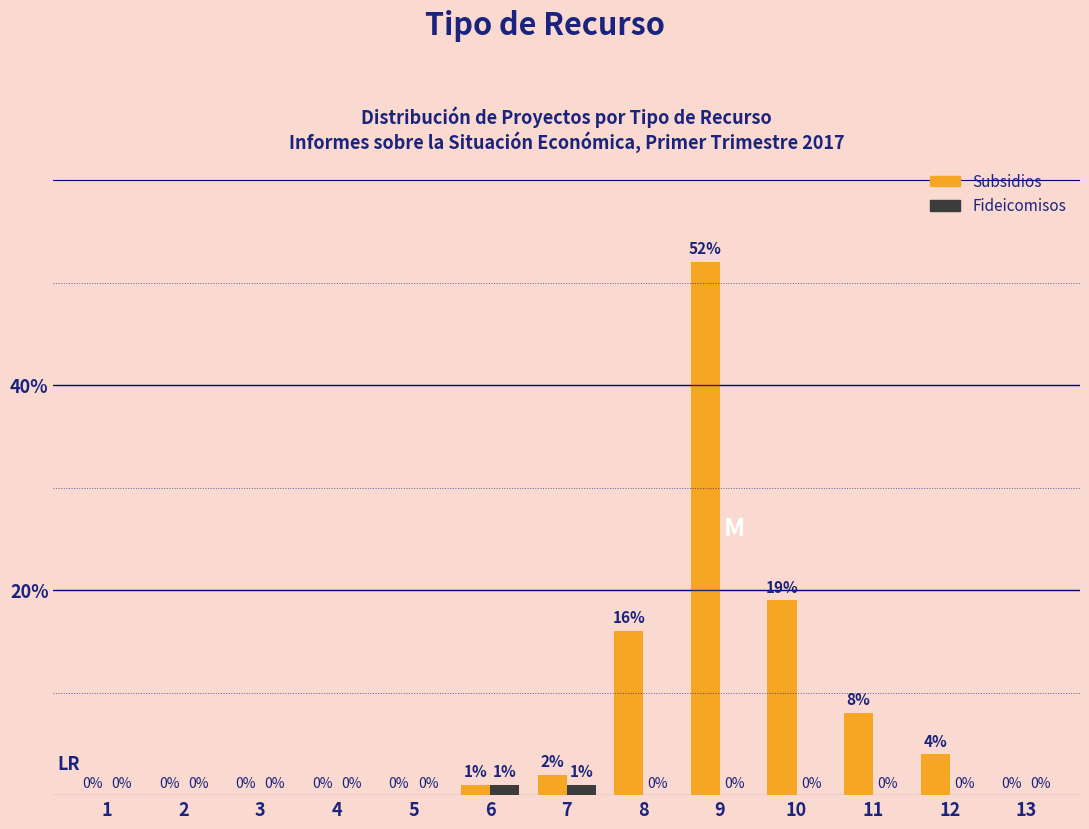

What are all the series names shown in the legend?

Subsidios, Fideicomisos